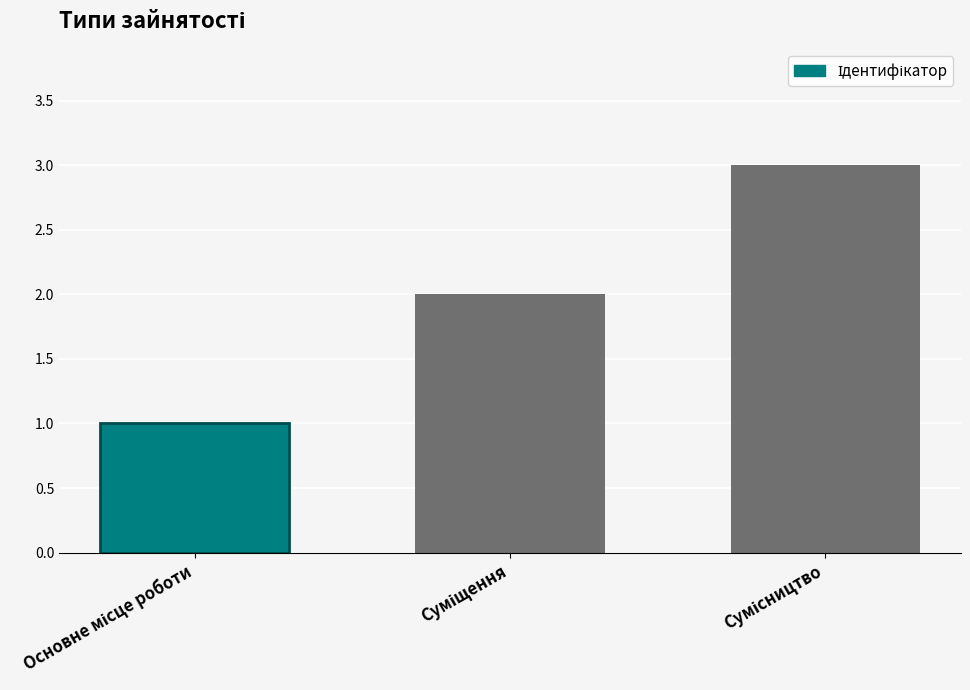

What is the sum of all values?

6